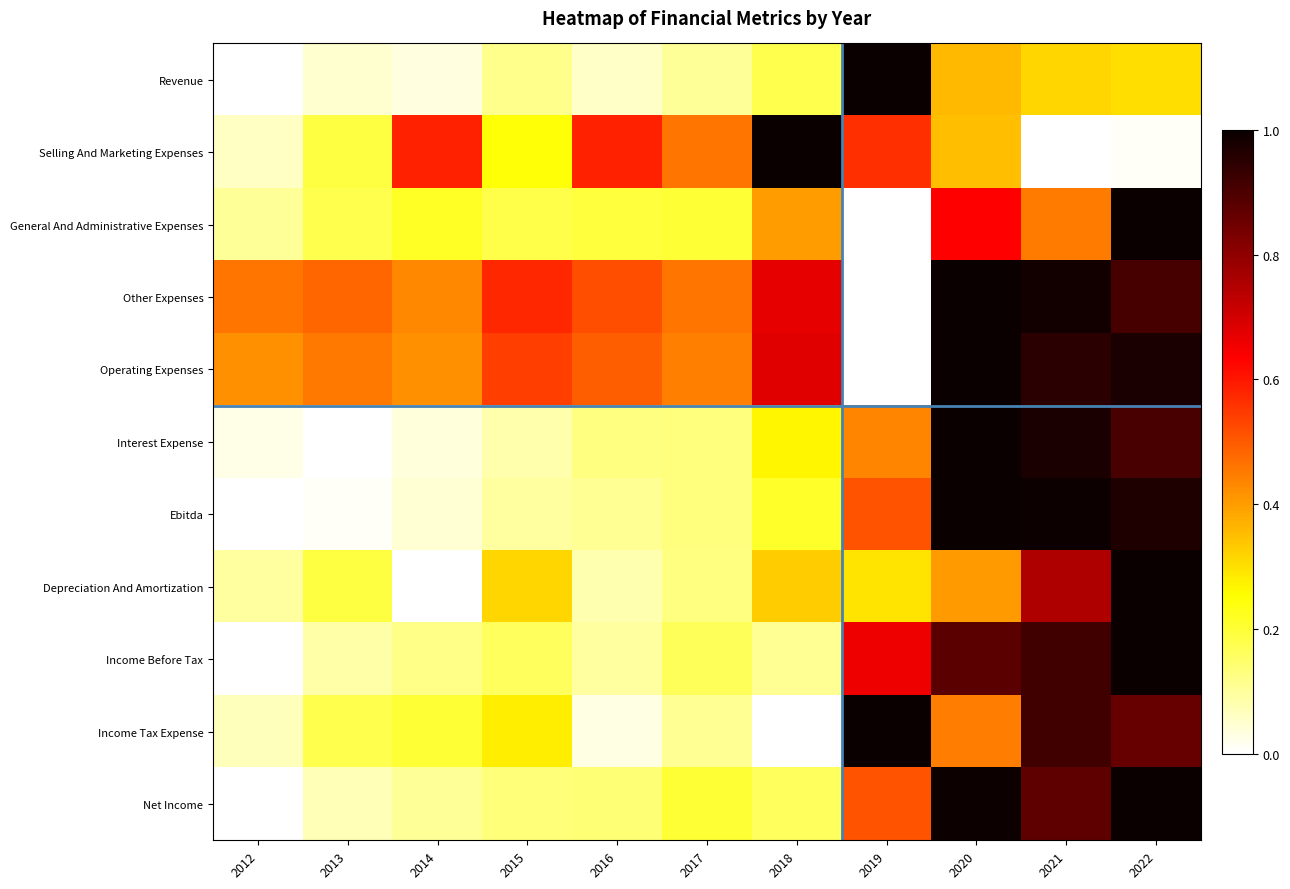

What is the total value across all series at 2020?

8.1